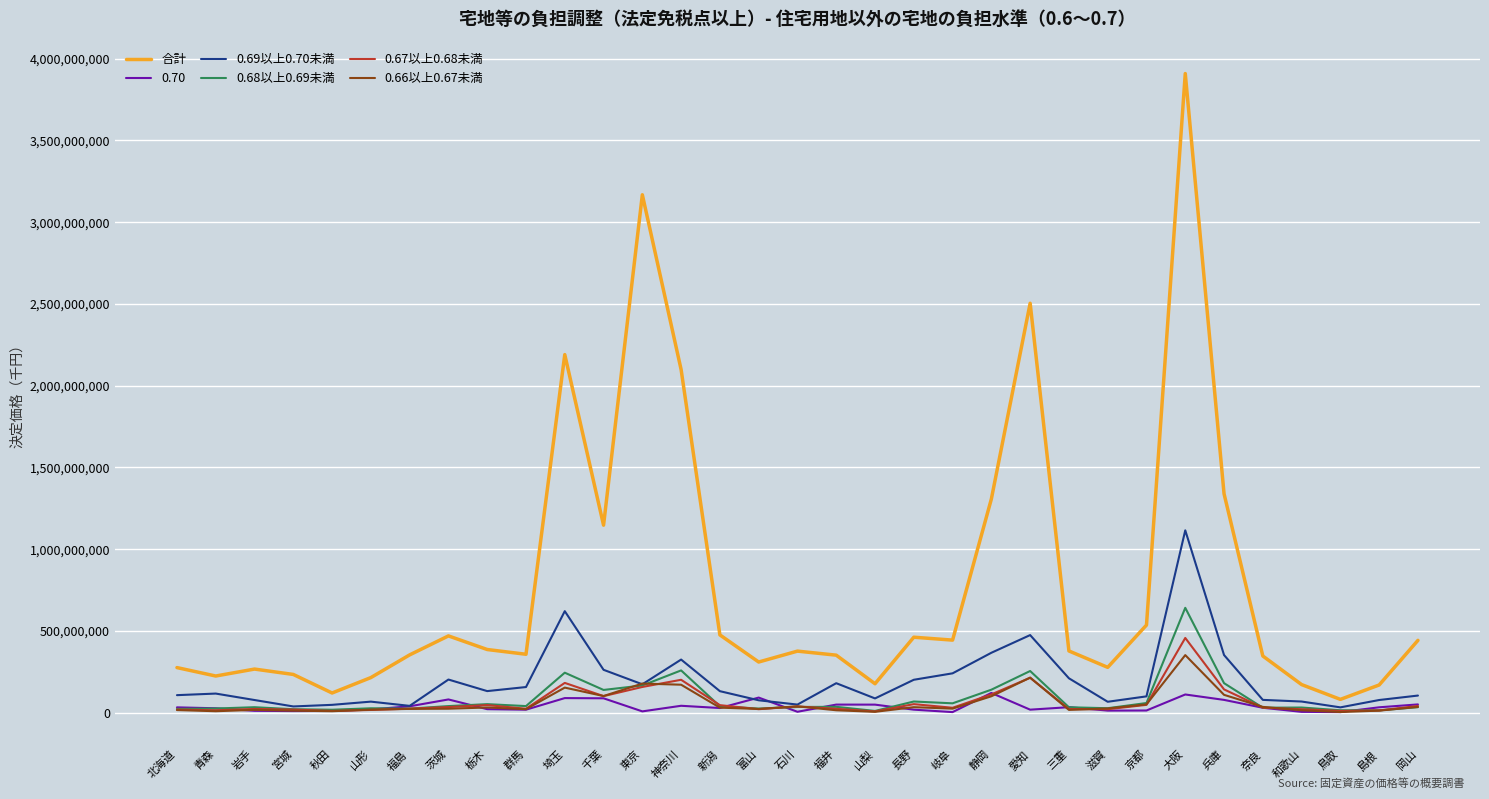

What is the difference between the maximum and second lowest values in the 0.67以上0.68未満 series?

446011362